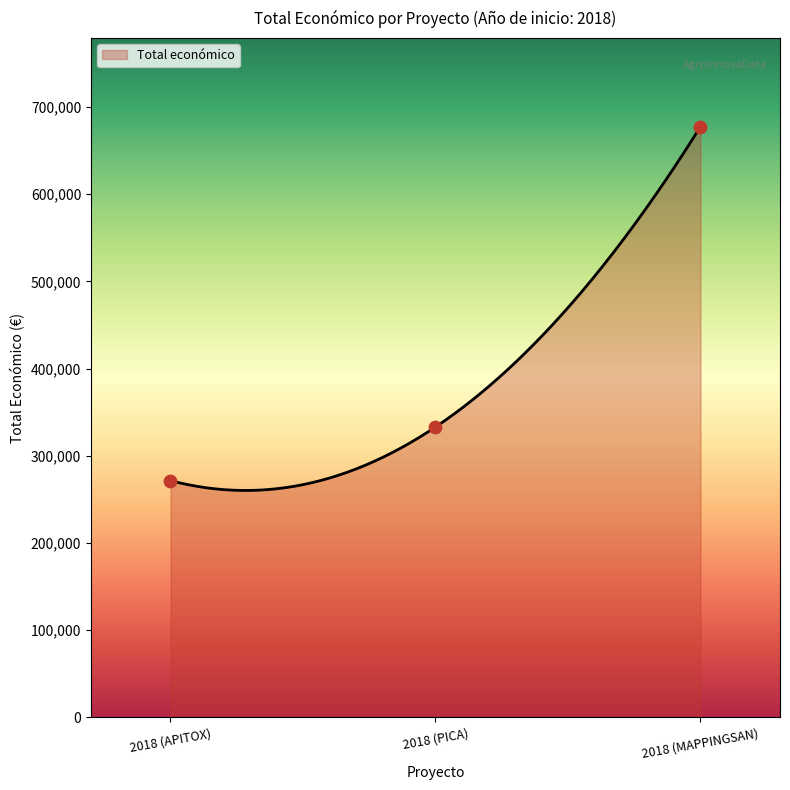

Which has a higher value, 2018 (MAPPINGSAN) or 2018 (APITOX)?

2018 (MAPPINGSAN)